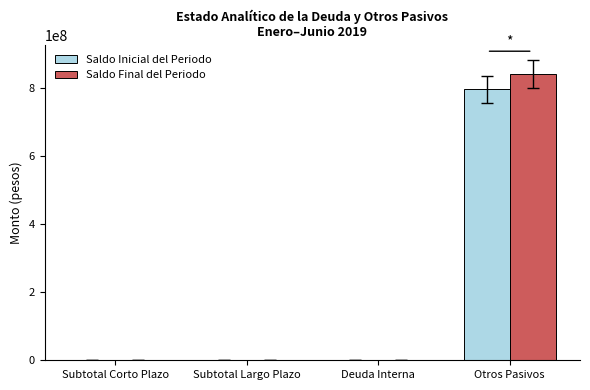

At which category is the sum across all series the highest?

Otros Pasivos